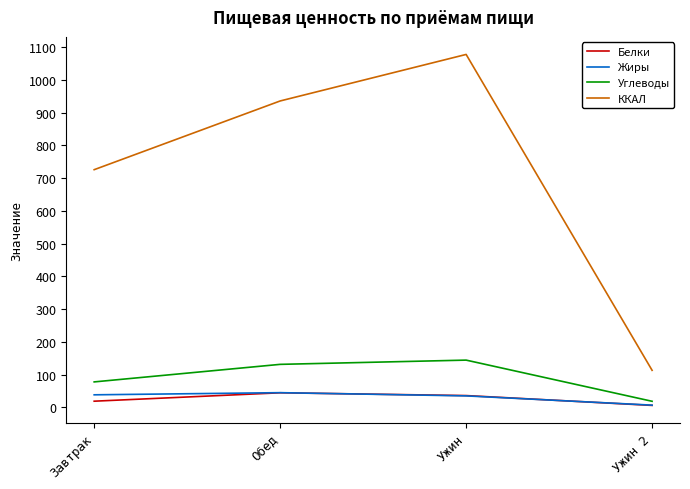

What is the sum of the Углеводы values at Обед and Завтрак?

208.5